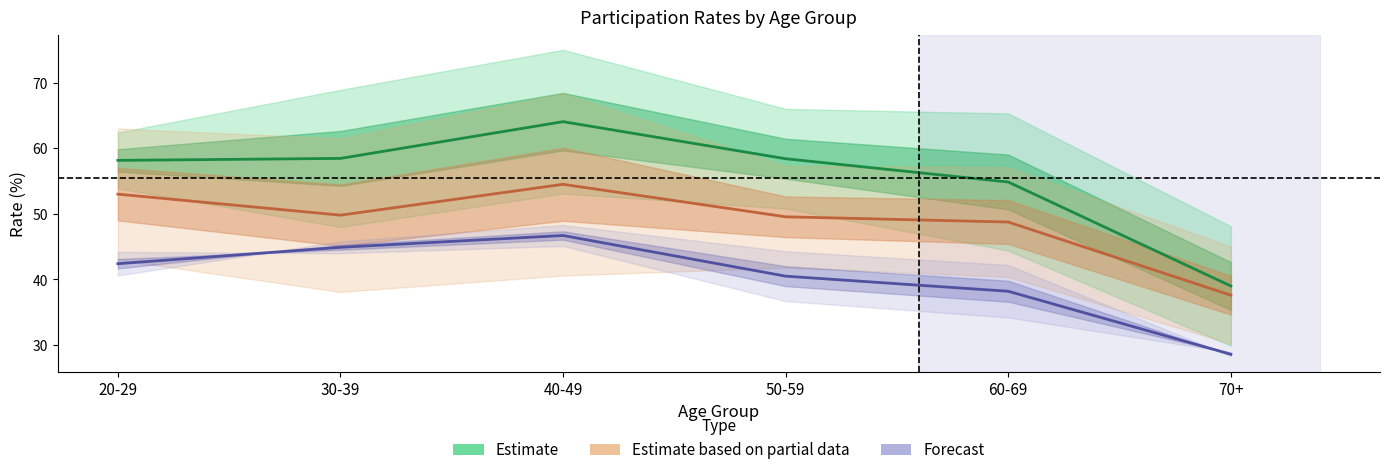

Rank the series by their average value, from lowest to highest.

Forecast, Estimate based on partial data, Estimate